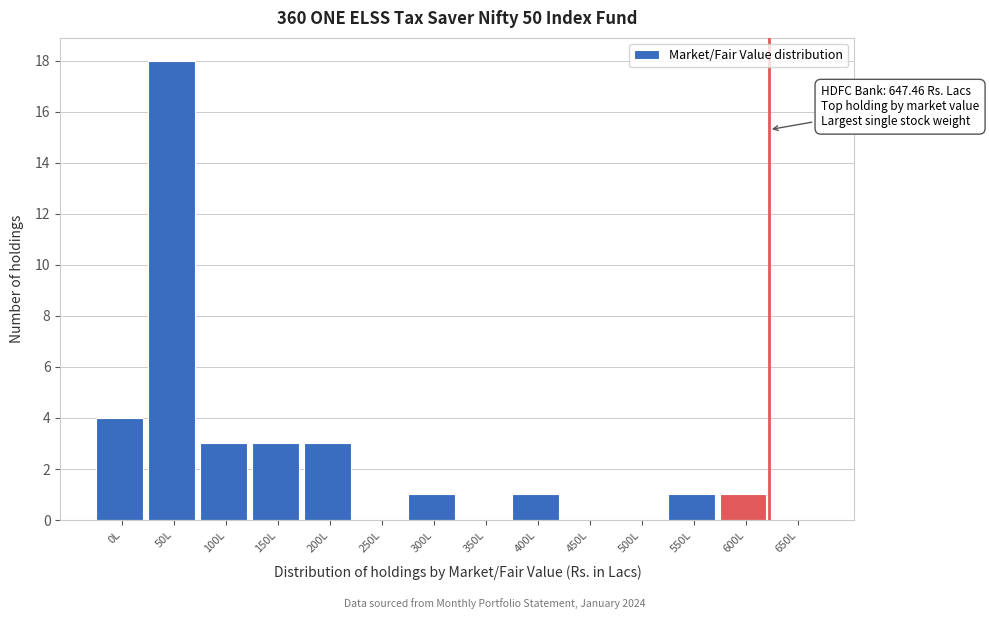

Reading left to right, transcribe all the data shown in this chart.

0L=4	50L=18	100L=3	150L=3	200L=3	250L=0	300L=1	350L=0	400L=1	450L=0	500L=0	550L=1	600L=1	650L=0